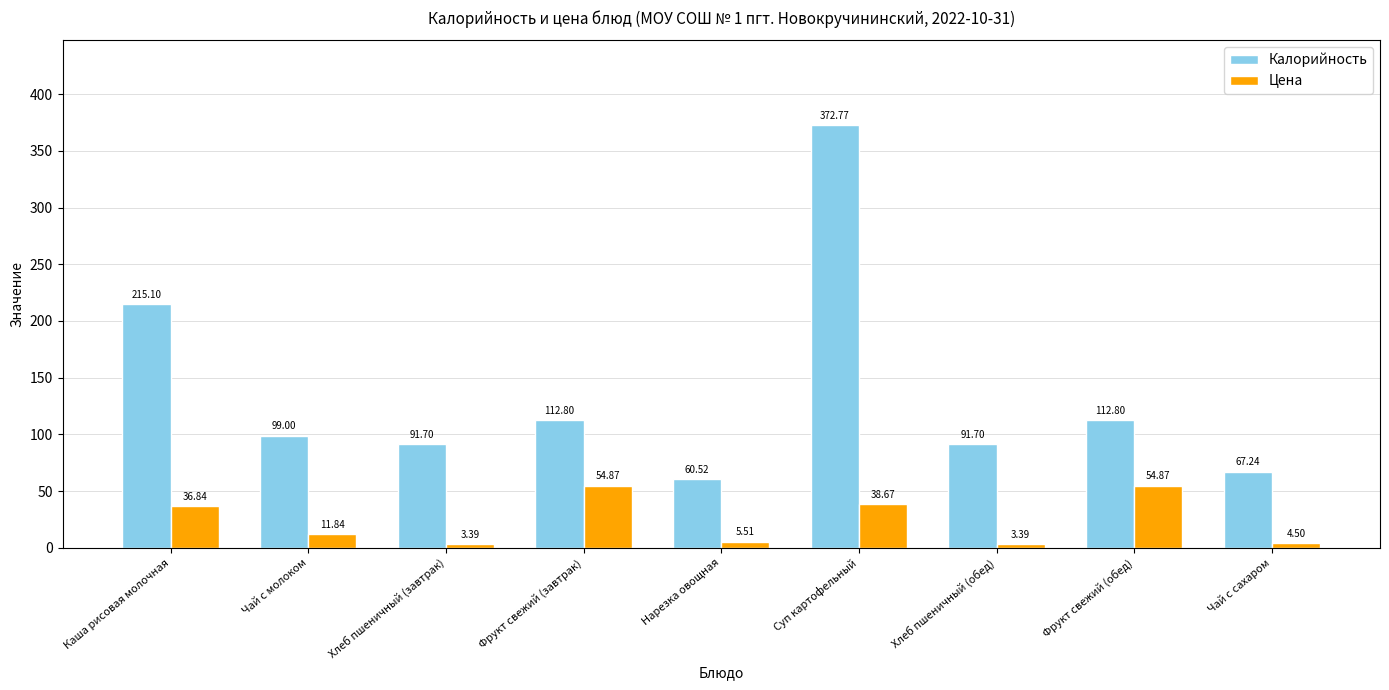

What is the maximum value for Калорийность?

372.8